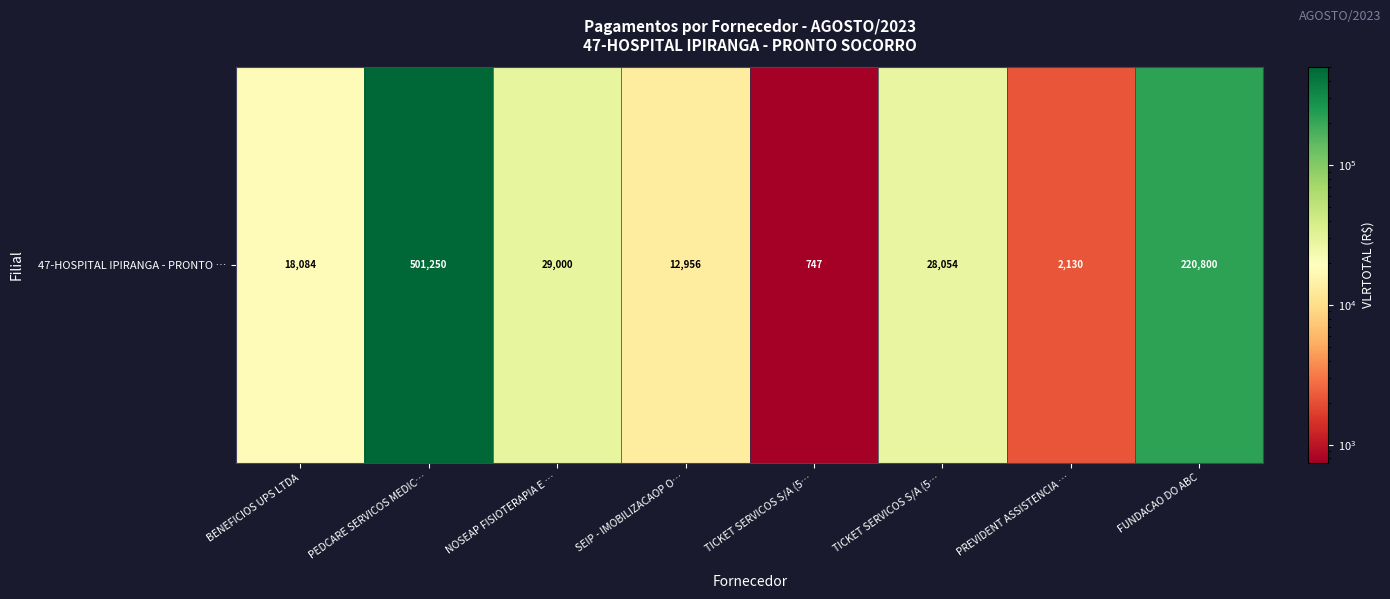

Reading left to right, what are all the values shown in this chart?

BENEFICIOS UPS LTDA=18083.8	PEDCARE SERVICOS MEDIC…=501250.0	NOSEAP FISIOTERAPIA E …=28999.6	SEIP - IMOBILIZACAOP O…=12956.4	TICKET SERVICOS S/A (5…=747.0	TICKET SERVICOS S/A (5…=28054.0	PREVIDENT ASSISTENCIA …=2129.8	FUNDACAO DO ABC=220800.0